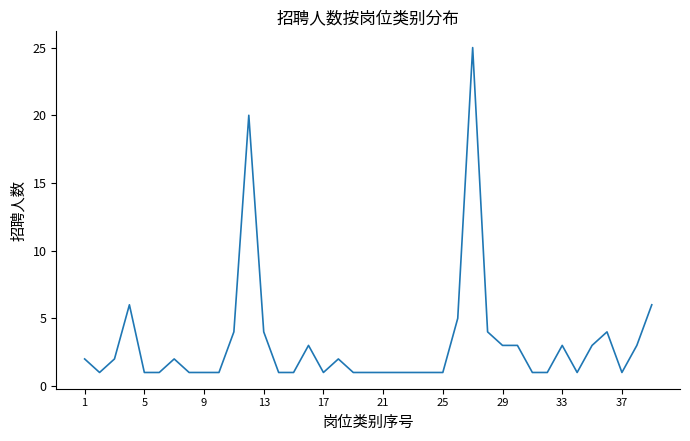

What is the maximum value shown in the chart?

25